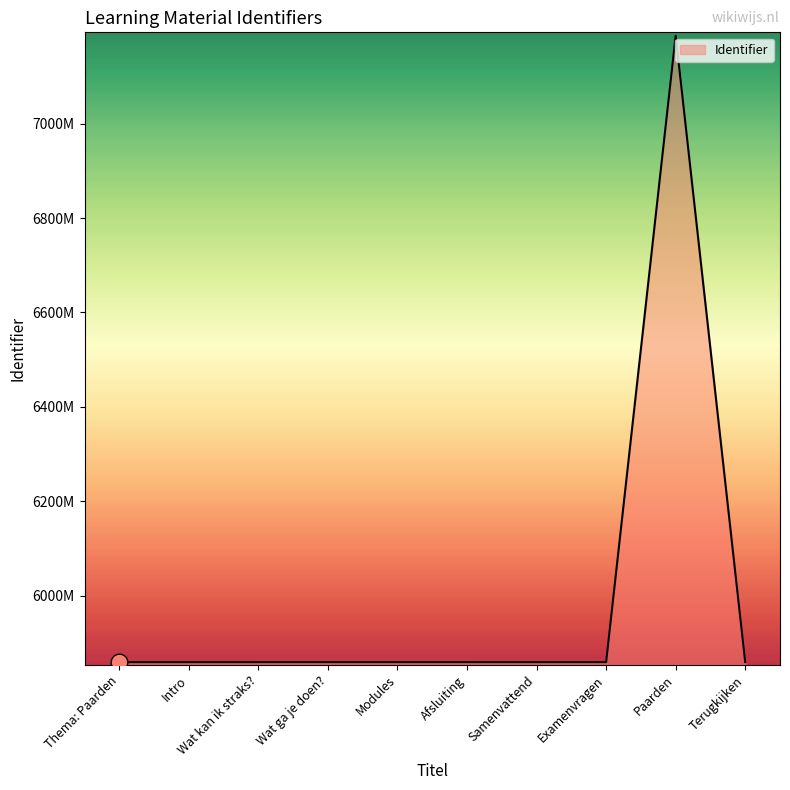

Does the chart display data point markers on the line(s)?

No